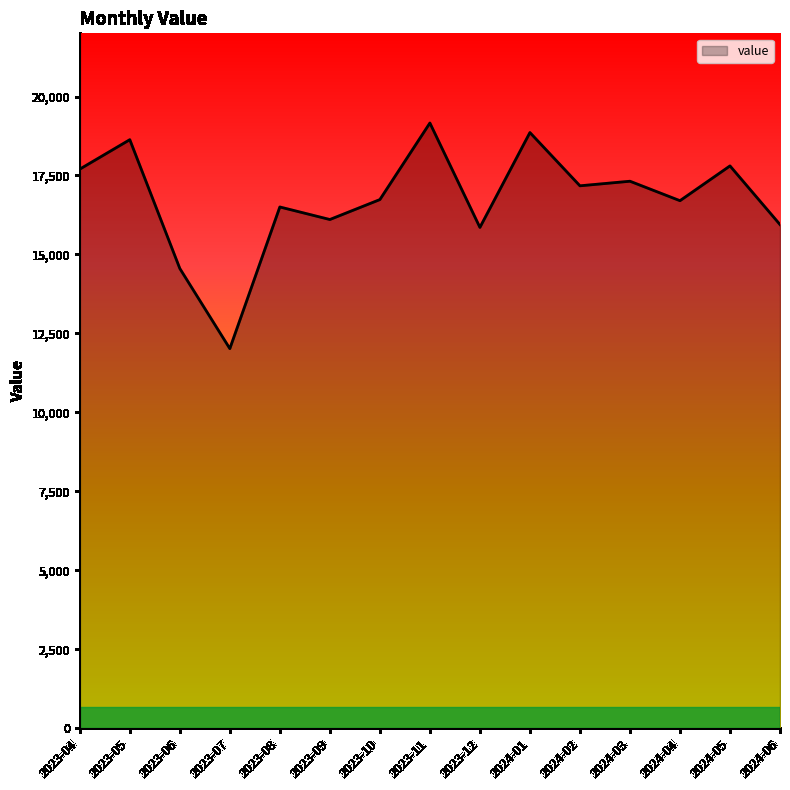

What is the difference between the maximum and second lowest values?

4605